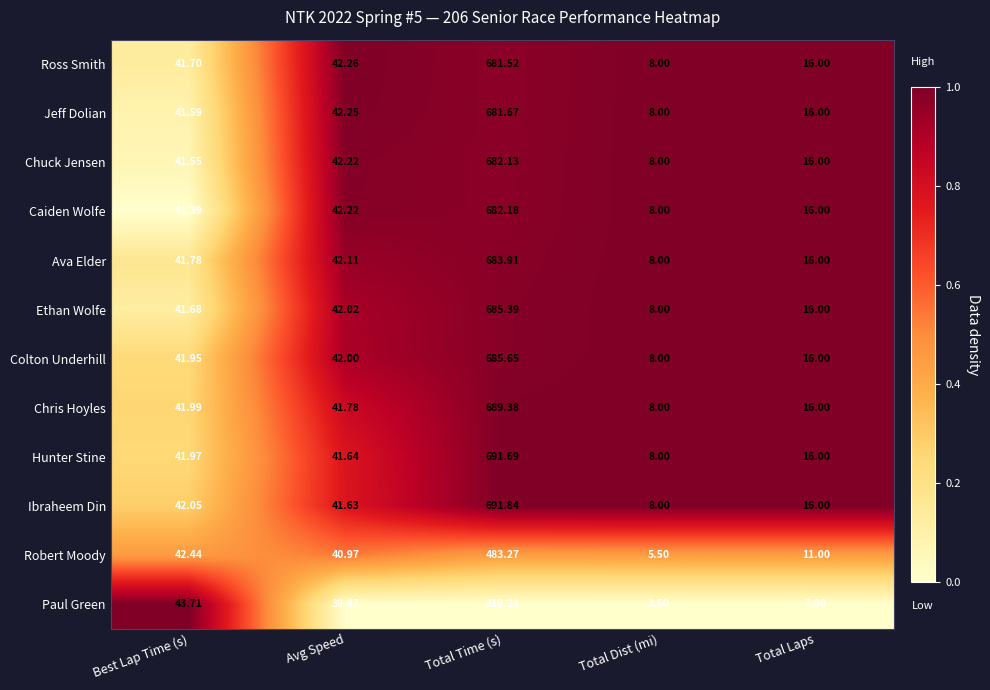

Which series has the largest total across all categories?

Ibraheem Din